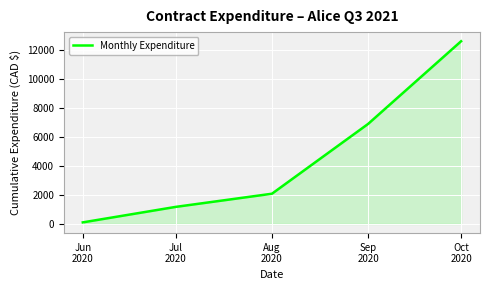

What position from the left is Oct
2020?

5